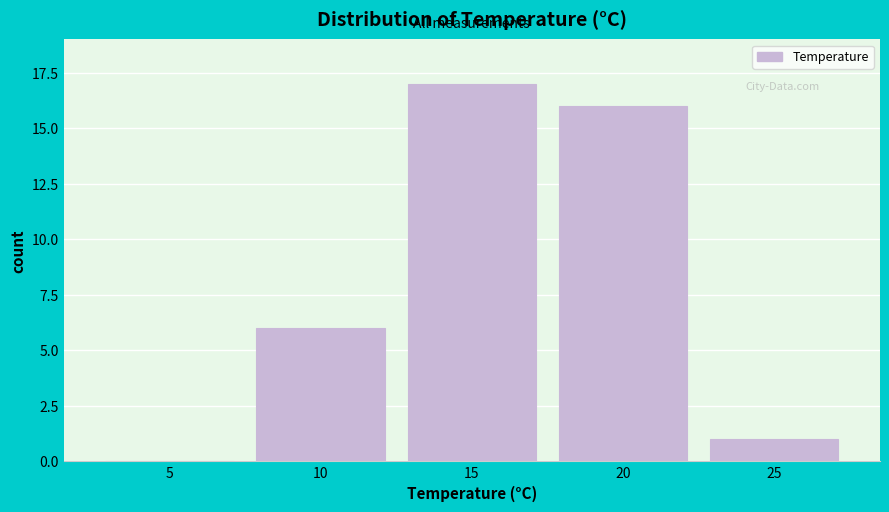

Reading left to right, extract all data points from this chart.

5=0	10=6	15=17	20=16	25=1